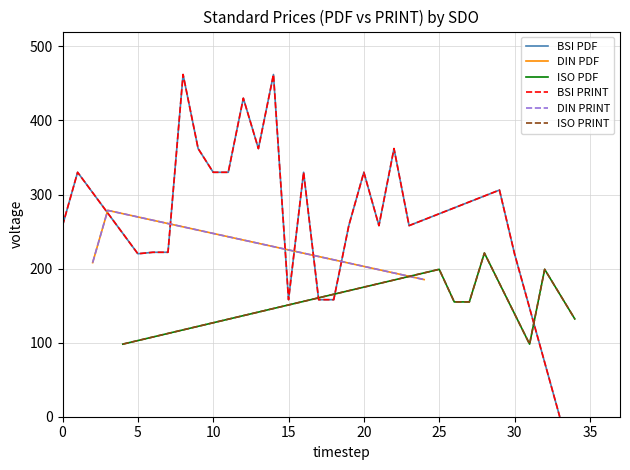

Where is the first local maximum for Price (PRINT)?

1